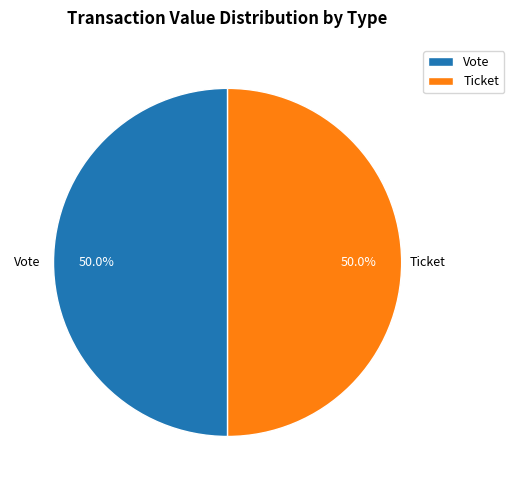

Approximately how many times larger is the value at Ticket compared to Vote?

1.0